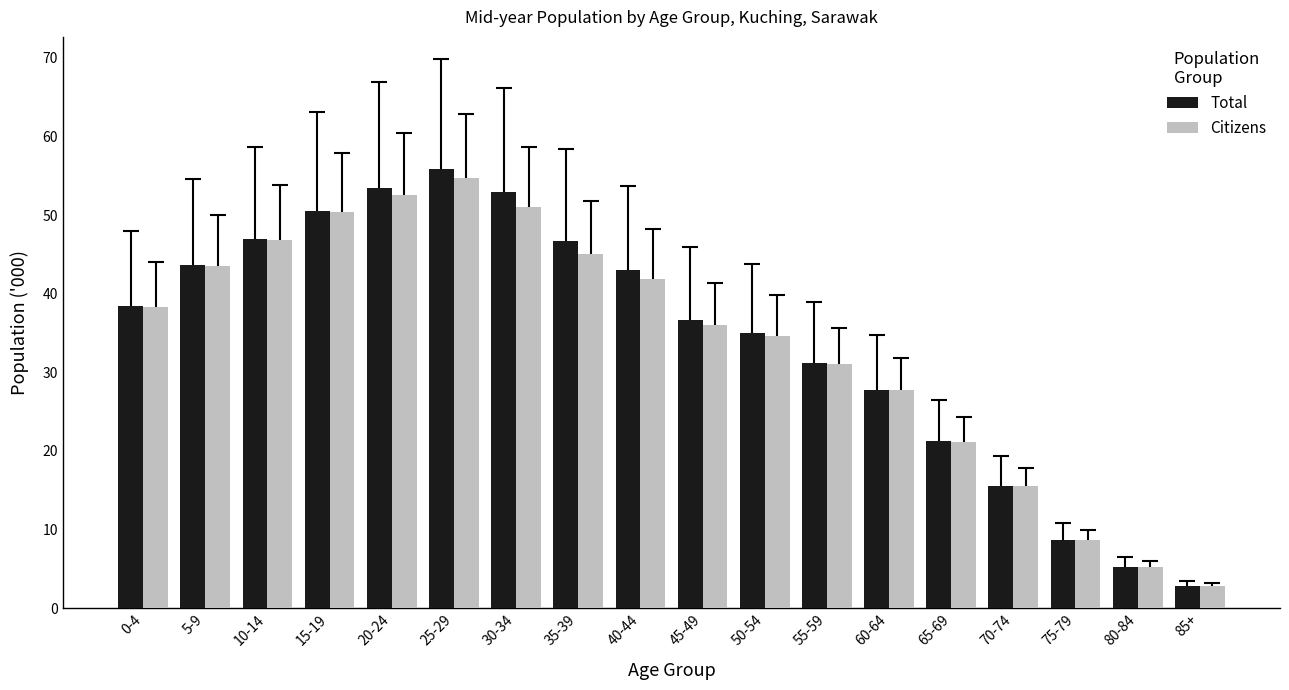

How many groups of bars are there?

18